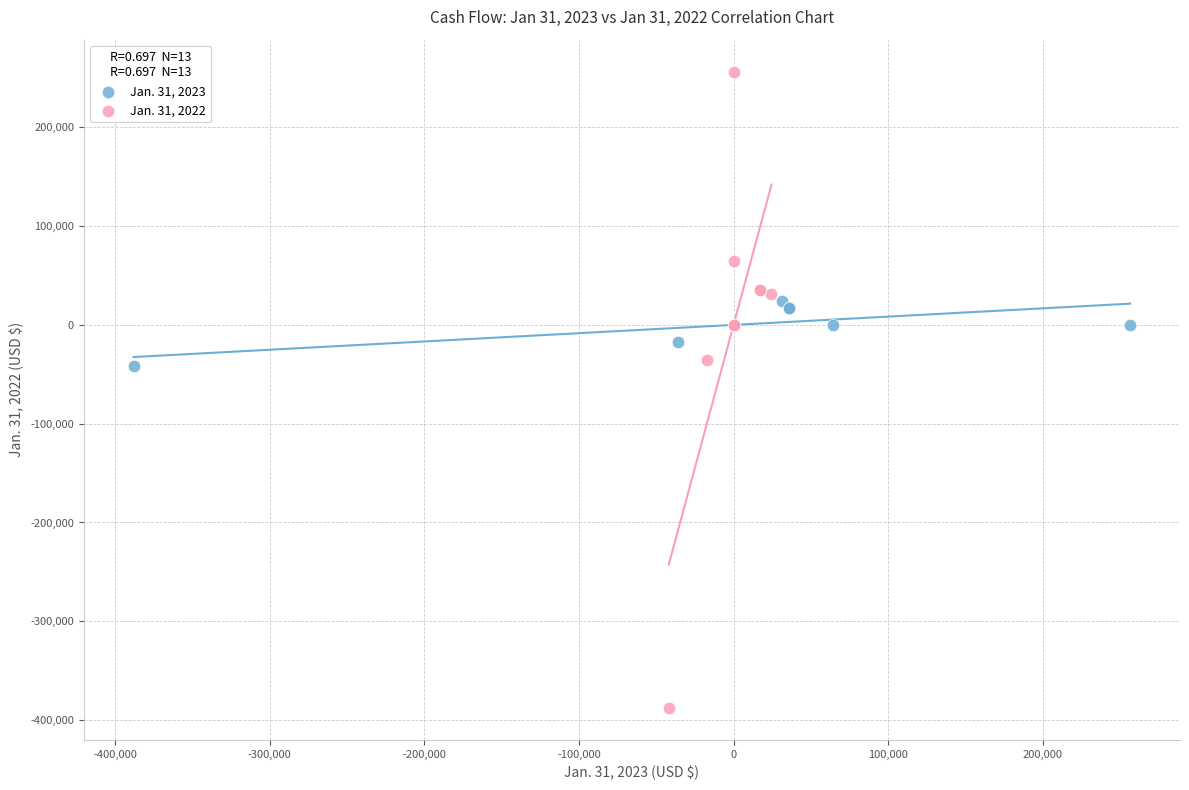

Which series has the widest spread of Y values?

Jan. 31, 2022